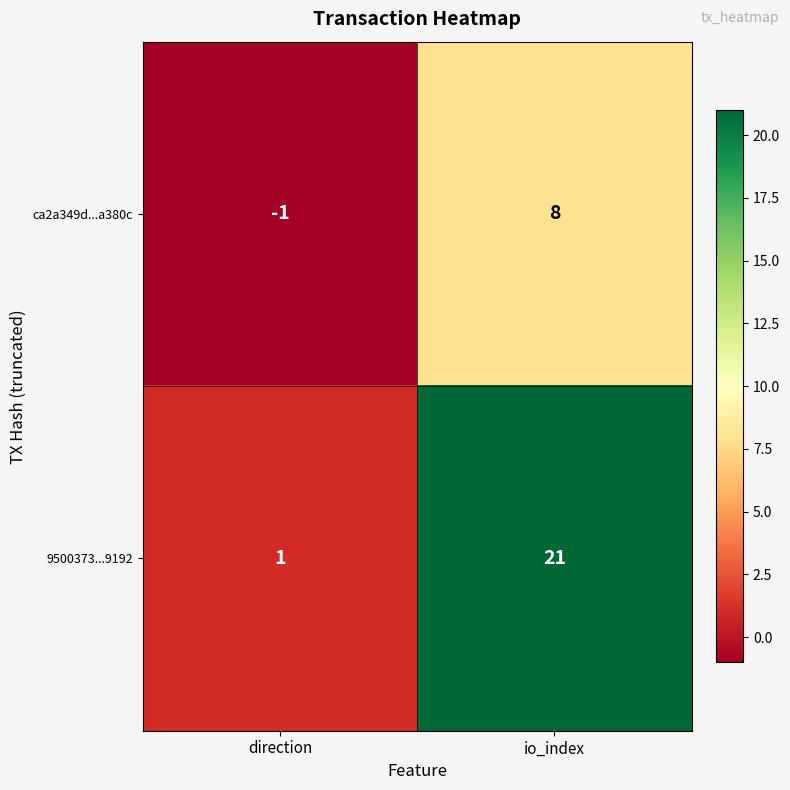

True or false: ca2a349d...a380c has a value of 8 at io_index.

True